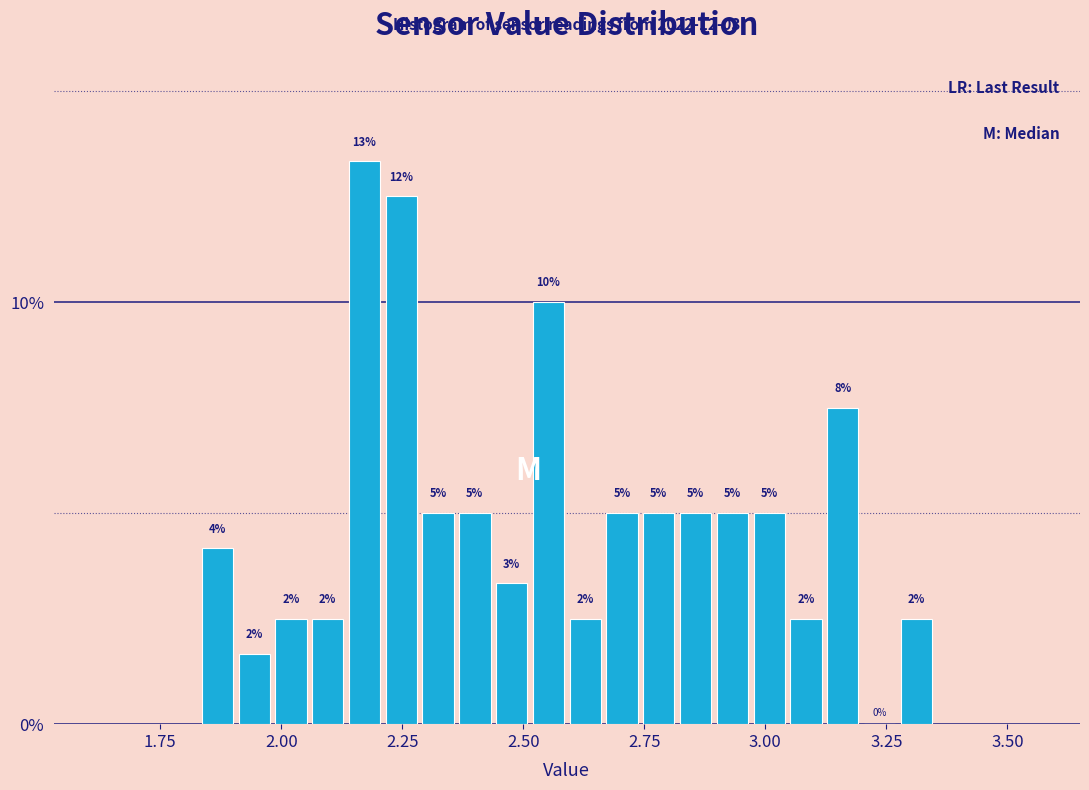

Read against the x-axis, roughly where is the centre of the tallest bar?

2.15